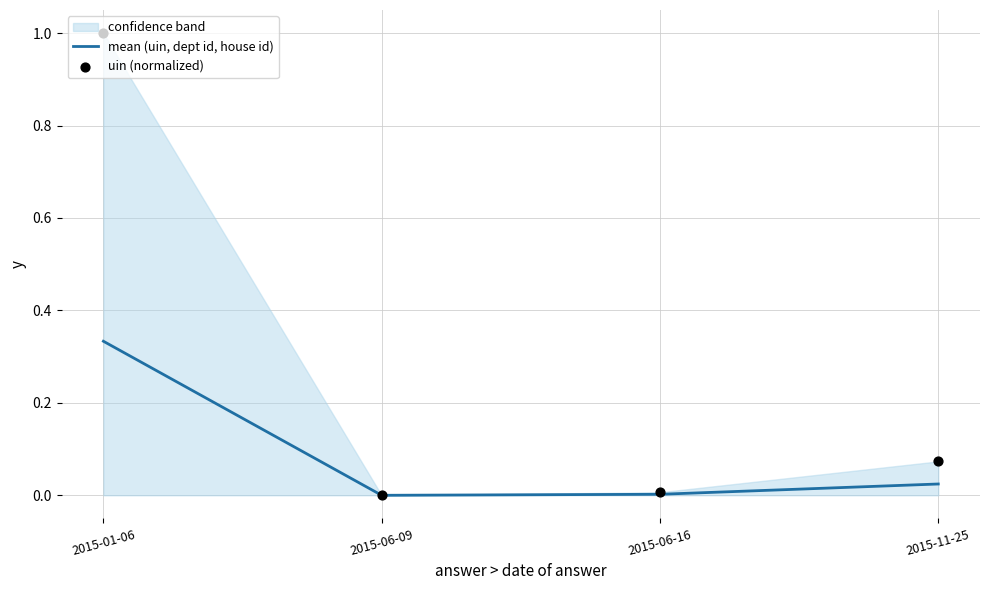

At which category is the sum across all series the highest?

2015-01-06